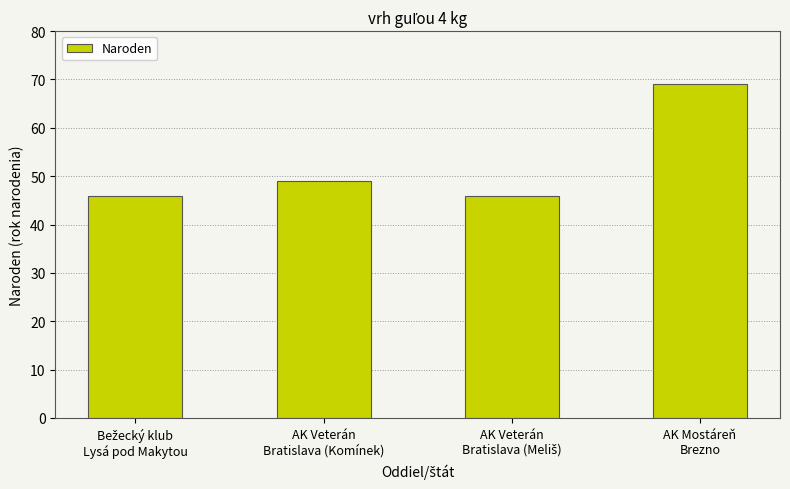

What is the difference between the maximum and minimum values?

23